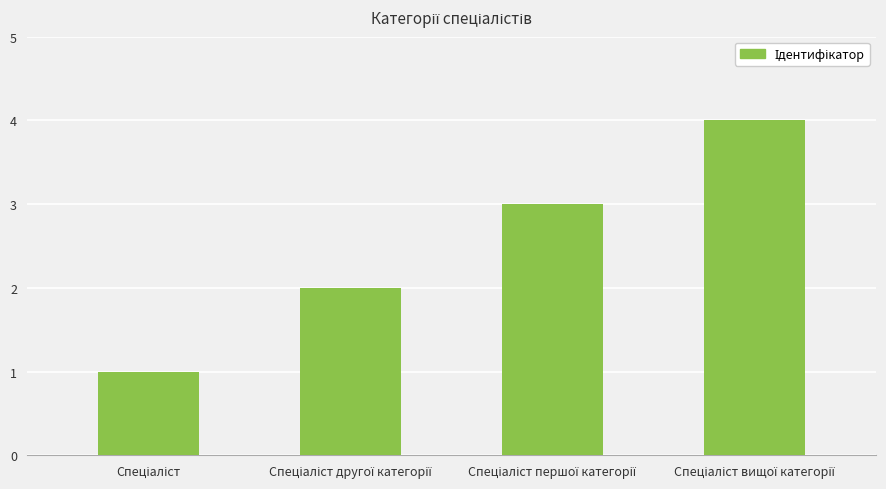

What is the sum of all values?

10